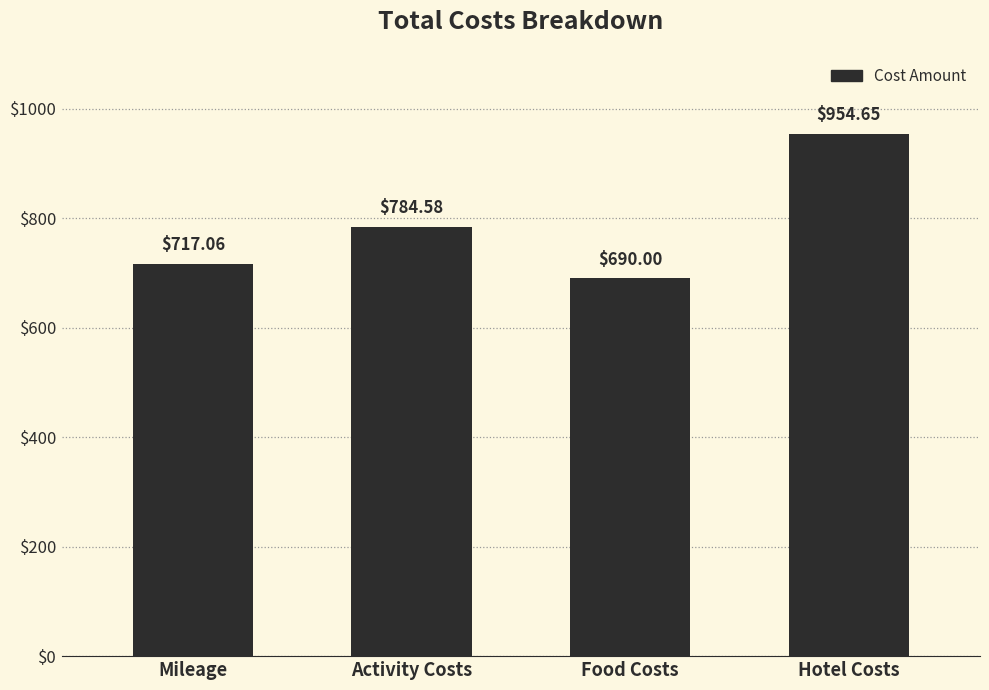

What is the label of the 2nd bar from the left?

Activity Costs